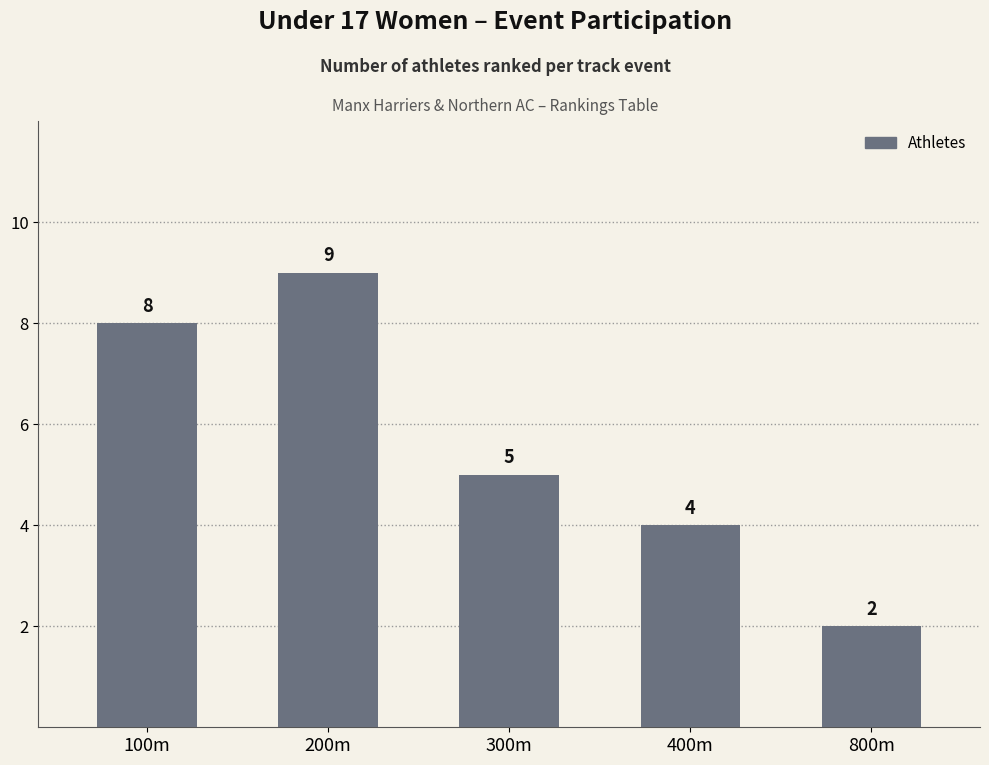

True or false: the data shows 8 at 100m.

True